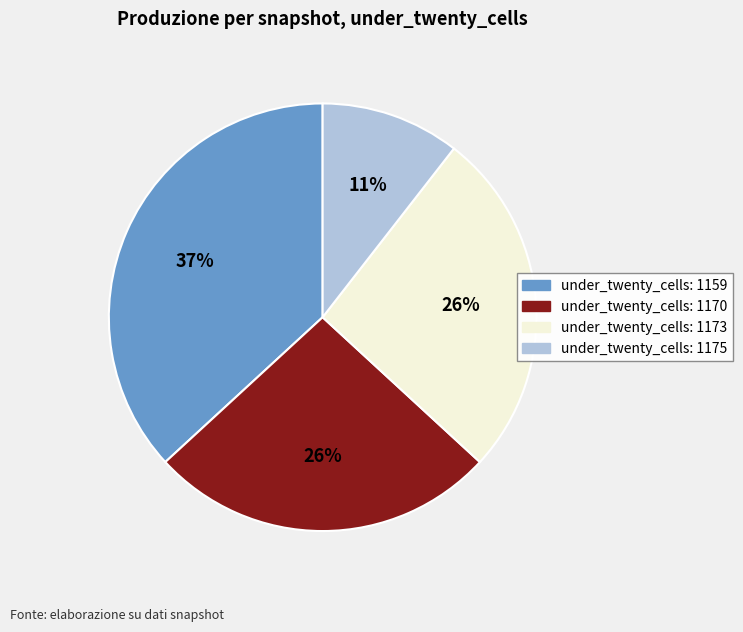

Does any single category account for the majority?

No